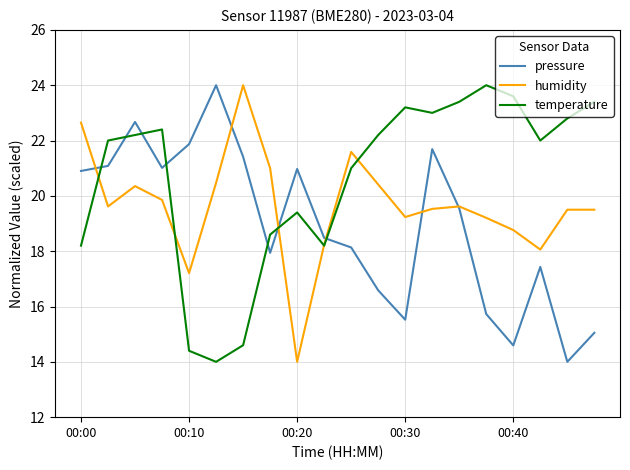

After their last crossing, which series has the higher values: temperature or humidity?

temperature